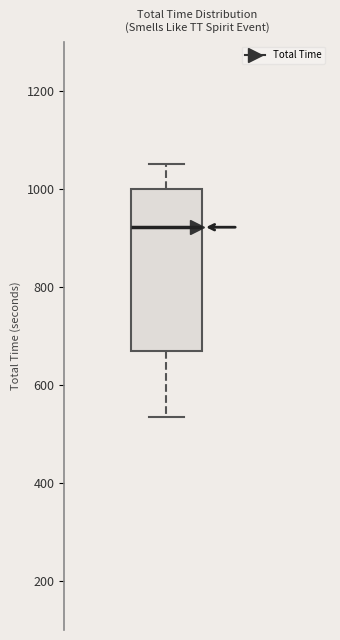

Read this box plot against the y-axis: the position of the median line, the range covered by the box, and the ends of both whiskers. The values are not printed on the chart, so give them approximately, as read against the axis.

median 920, box 660 to 1000, whiskers 540 to 1060